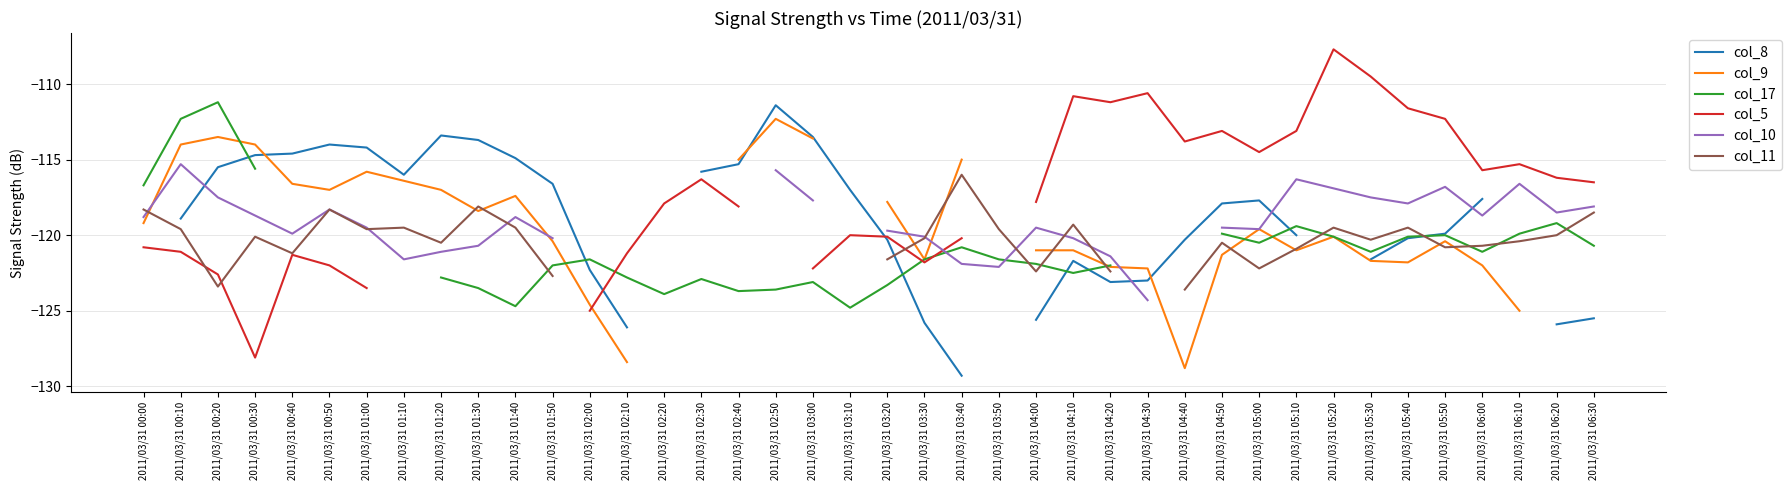

Where is the first local maximum for col_17?

2011/03/31 00:20